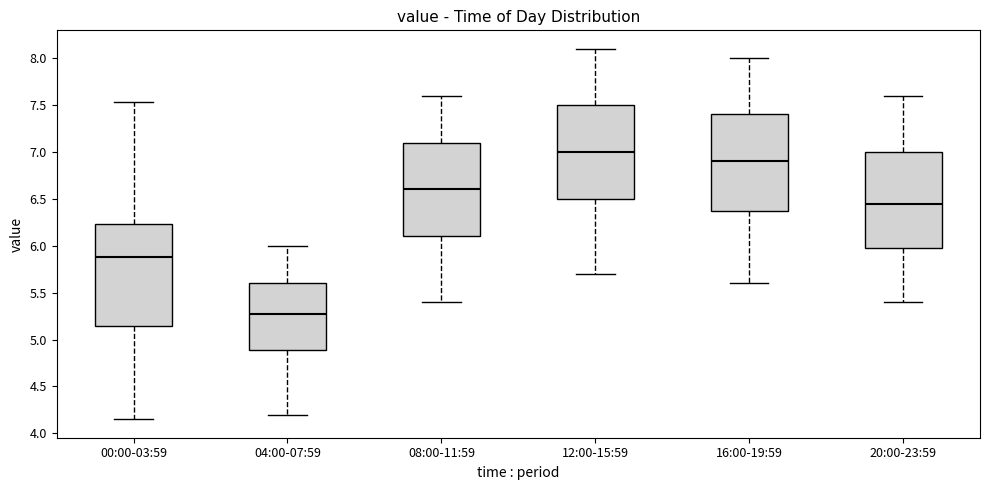

Reading left to right, read every box against the y-axis: the position of its median line, the range the box covers, and the ends of its whiskers. The values are not printed on the chart, so give them approximately, as read against the axis.

00:00-03:59: median 5.90, box 5.15 to 6.25, whiskers 4.15 to 7.55
04:00-07:59: median 5.30, box 4.90 to 5.60, whiskers 4.20 to 6.00
08:00-11:59: median 6.60, box 6.10 to 7.10, whiskers 5.40 to 7.60
12:00-15:59: median 7.00, box 6.50 to 7.50, whiskers 5.70 to 8.10
16:00-19:59: median 6.90, box 6.40 to 7.40, whiskers 5.60 to 8.00
20:00-23:59: median 6.45, box 6.00 to 7.00, whiskers 5.40 to 7.60